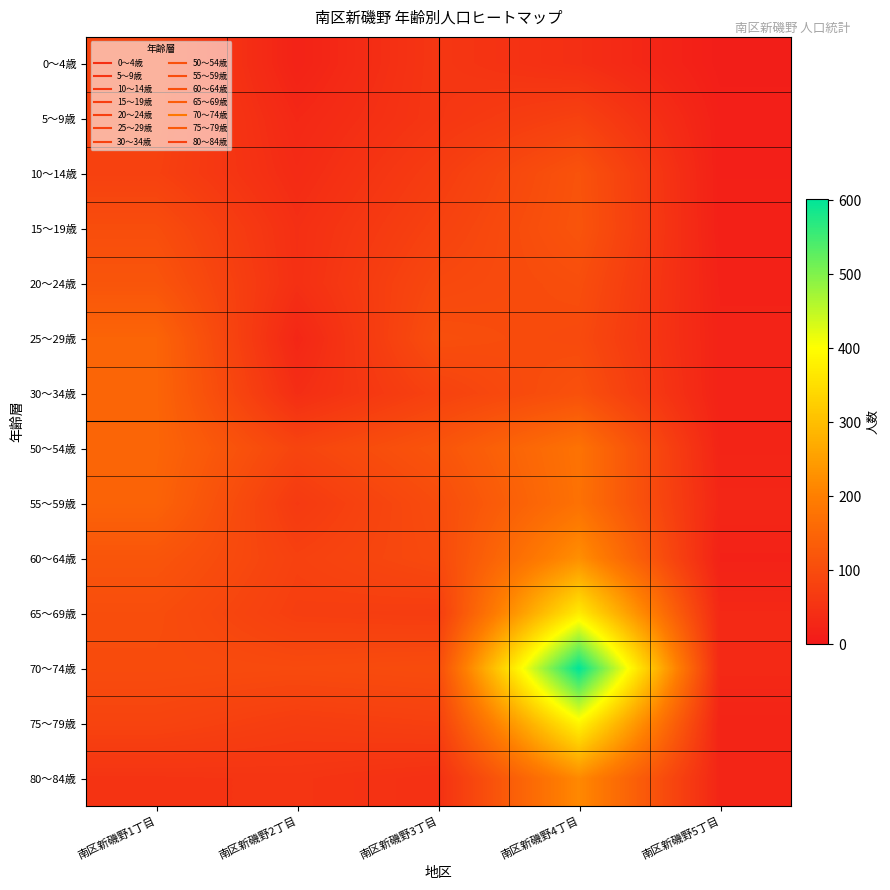

Reading left to right, what are all the values shown in this chart?

0～4歳: 南区新磯野1丁目=85	南区新磯野2丁目=19	南区新磯野3丁目=58	南区新磯野4丁目=43	南区新磯野5丁目=10
5～9歳: 南区新磯野1丁目=83	南区新磯野2丁目=30	南区新磯野3丁目=58	南区新磯野4丁目=79	南区新磯野5丁目=14
10～14歳: 南区新磯野1丁目=79	南区新磯野2丁目=36	南区新磯野3丁目=71	南区新磯野4丁目=114	南区新磯野5丁目=14
15～19歳: 南区新磯野1丁目=103	南区新磯野2丁目=44	南区新磯野3丁目=81	南区新磯野4丁目=116	南区新磯野5丁目=15
20～24歳: 南区新磯野1丁目=118	南区新磯野2丁目=45	南区新磯野3丁目=93	南区新磯野4丁目=104	南区新磯野5丁目=18
25～29歳: 南区新磯野1丁目=149	南区新磯野2丁目=27	南区新磯野3丁目=105	南区新磯野4丁目=97	南区新磯野5丁目=20
30～34歳: 南区新磯野1丁目=150	南区新磯野2丁目=41	南区新磯野3丁目=81	南区新磯野4丁目=110	南区新磯野5丁目=19
50～54歳: 南区新磯野1丁目=150	南区新磯野2丁目=86	南区新磯野3丁目=117	南区新磯野4丁目=176	南区新磯野5丁目=23
55～59歳: 南区新磯野1丁目=146	南区新磯野2丁目=65	南区新磯野3丁目=101	南区新磯野4丁目=174	南区新磯野5丁目=27
60～64歳: 南区新磯野1丁目=118	南区新磯野2丁目=79	南区新磯野3丁目=96	南区新磯野4丁目=226	南区新磯野5丁目=18
65～69歳: 南区新磯野1丁目=103	南区新磯野2丁目=74	南区新磯野3丁目=71	南区新磯野4丁目=371	南区新磯野5丁目=31
70～74歳: 南区新磯野1丁目=100	南区新磯野2丁目=97	南区新磯野3丁目=101	南区新磯野4丁目=602	南区新磯野5丁目=32
75～79歳: 南区新磯野1丁目=84	南区新磯野2丁目=71	南区新磯野3丁目=77	南区新磯野4丁目=386	南区新磯野5丁目=22
80～84歳: 南区新磯野1丁目=53	南区新磯野2丁目=55	南区新磯野3丁目=47	南区新磯野4丁目=216	南区新磯野5丁目=25